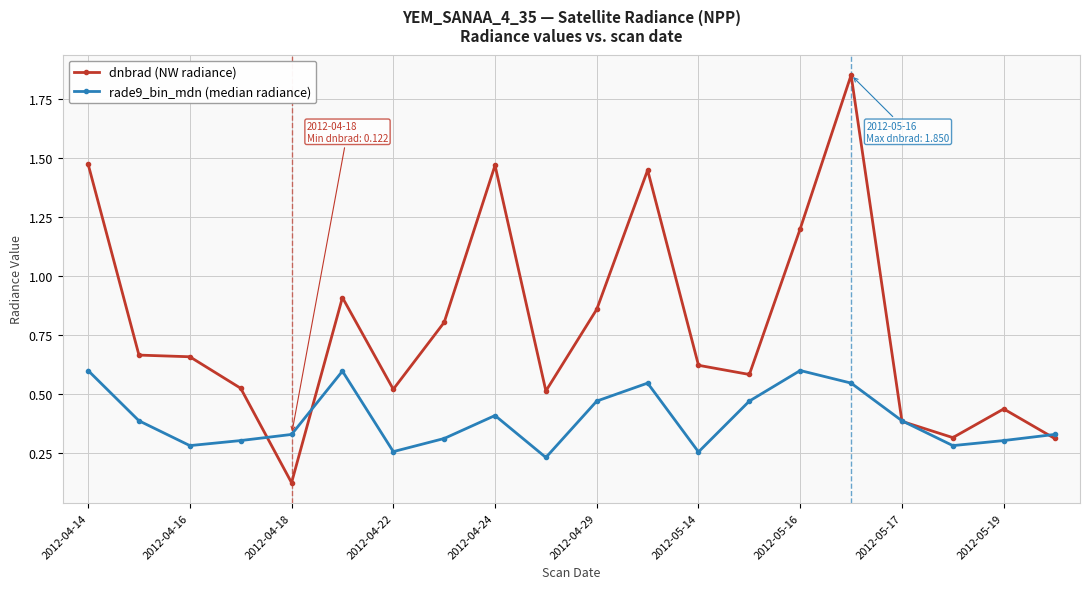

Rank the series by their average value, from highest to lowest.

dnbrad (NW radiance), rade9_bin_mdn (median radiance)